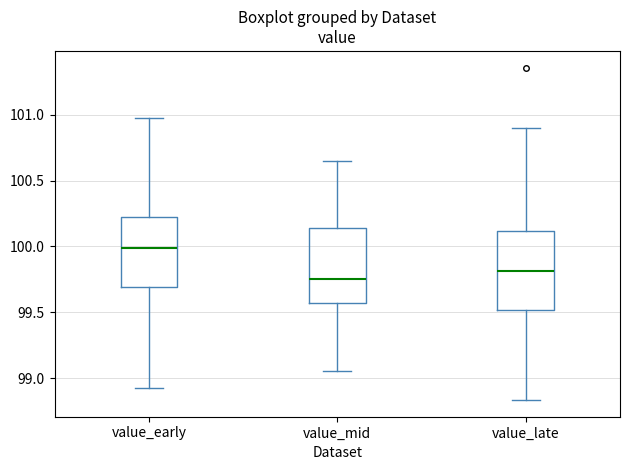

Where is the upper edge of the box for value_early on the y-axis? The values are not printed on the chart, so give them approximately, as read against the axis.

100.20